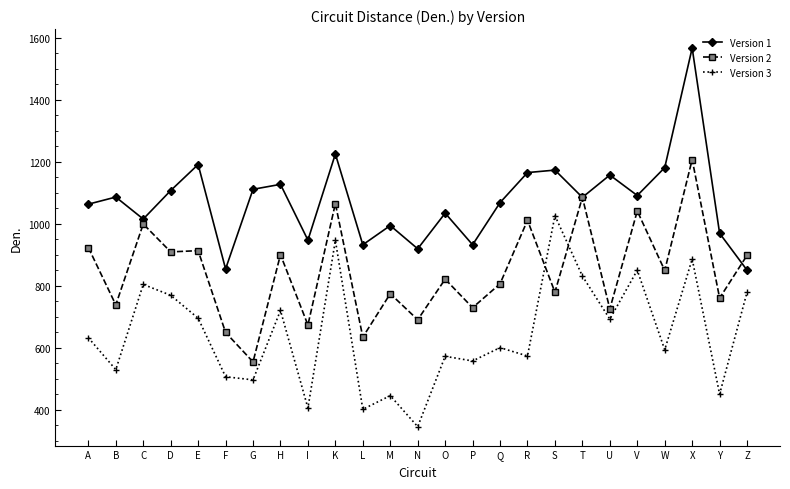

True or false: Version 1 and Version 3 intersect in this chart.

False